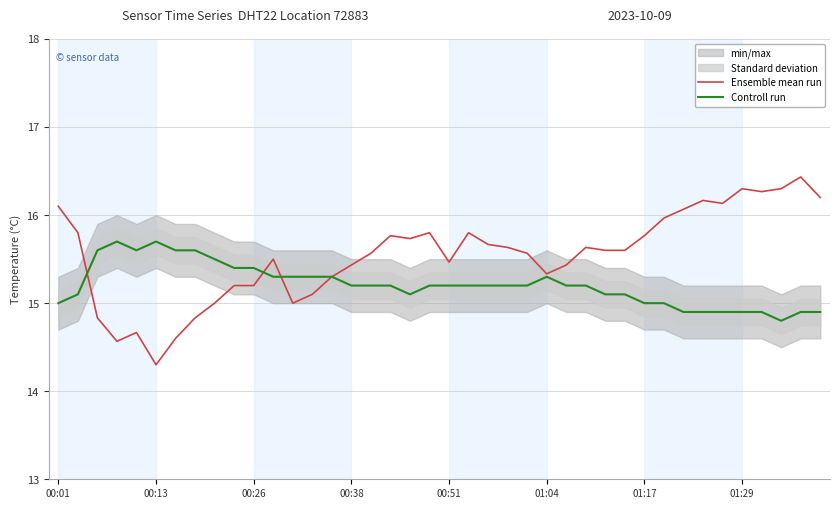

What position from the right is 28?

12